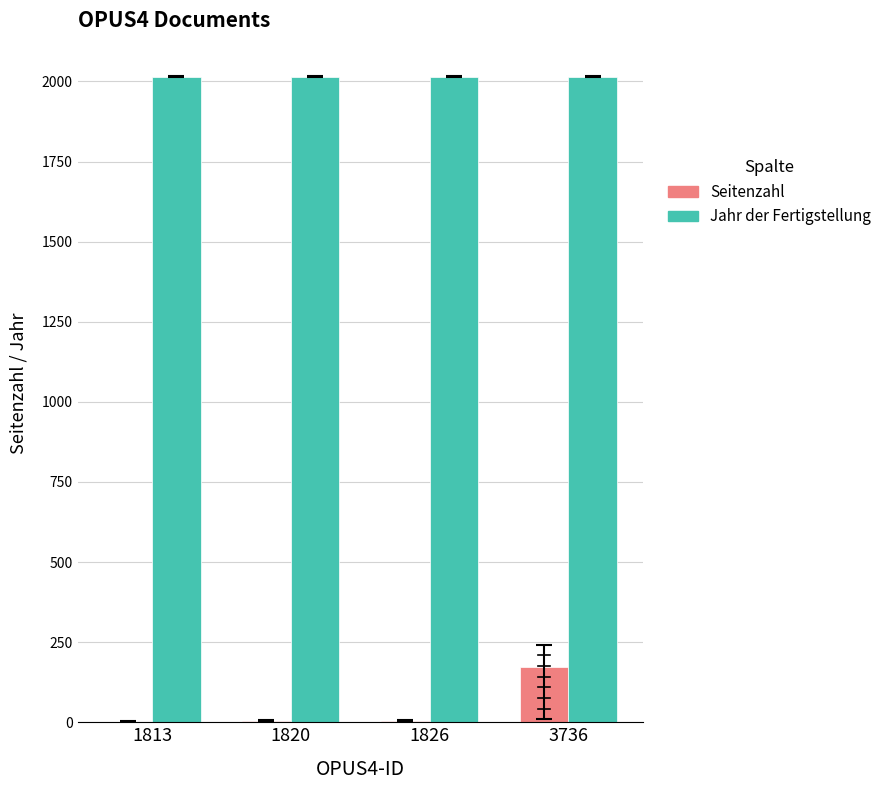

Which series has the largest total across all categories?

Jahr der Fertigstellung